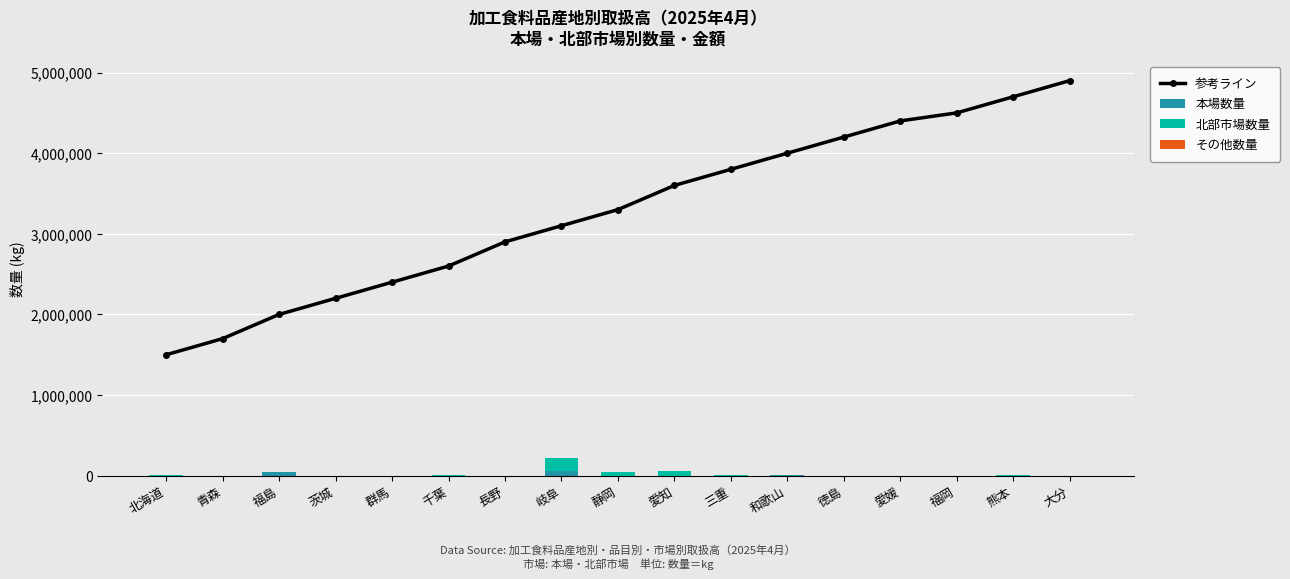

Count the number of categories in the chart.

17